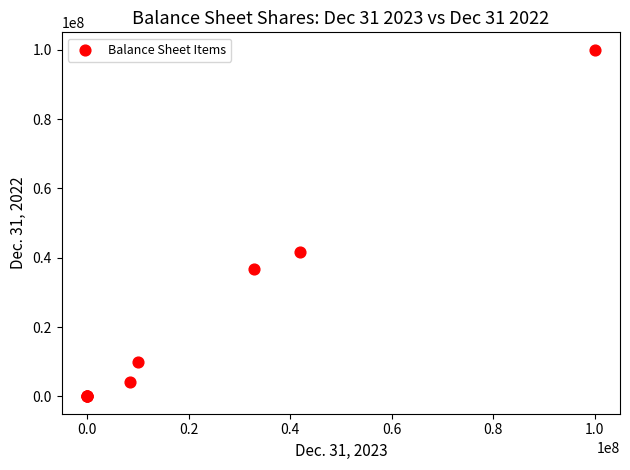

What Y value in the scatter plot is closest to 50000000?

41658132.0